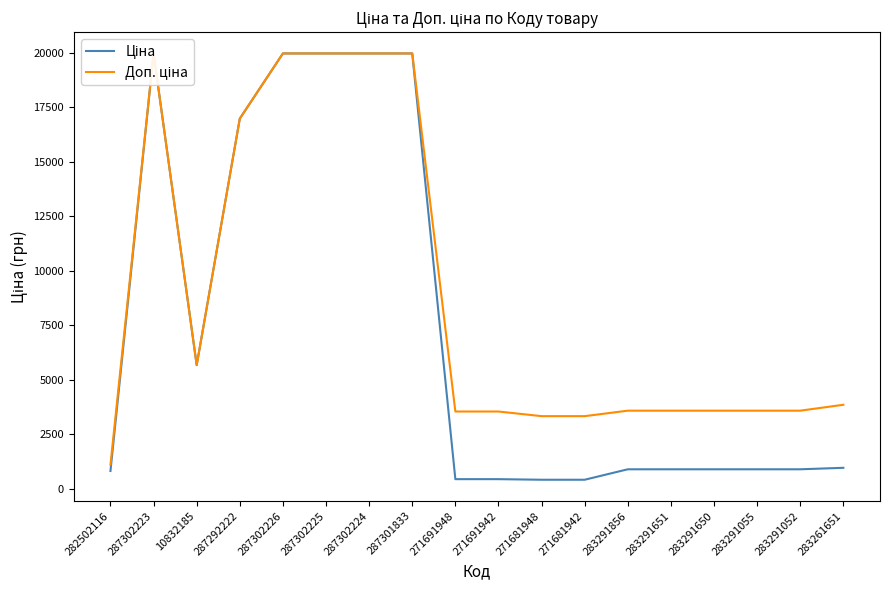

What is the label of the 6th point from the left?

287302225